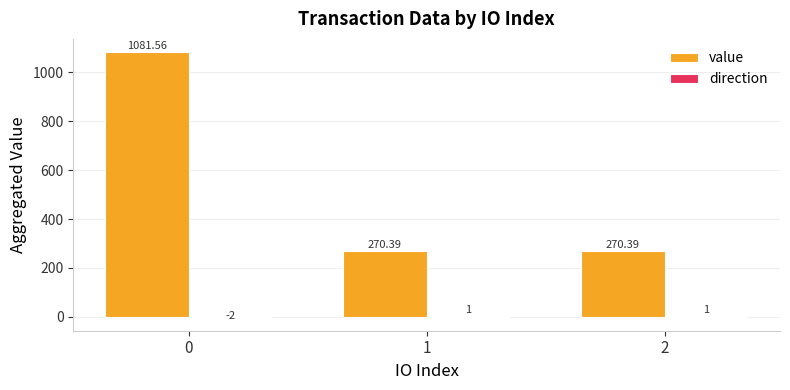

What is the average value of the value series?

540.8